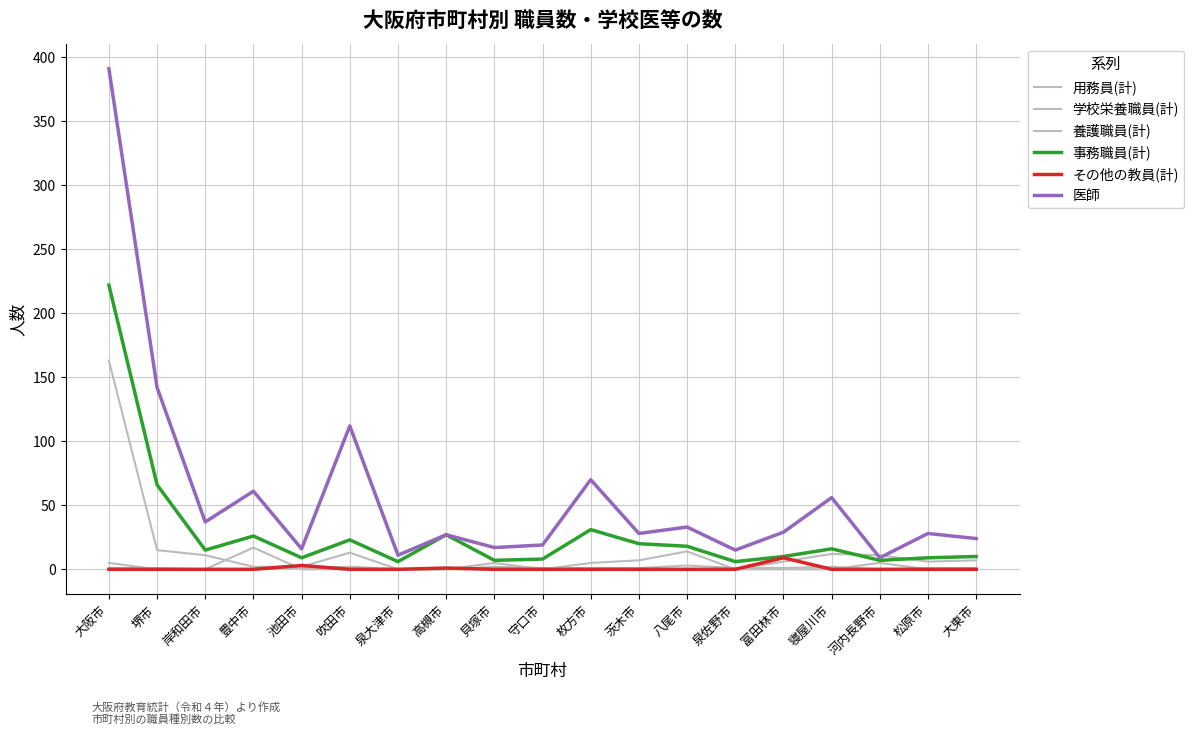

True or false: 養護職員(計) has more than 1 interior local peaks.

True